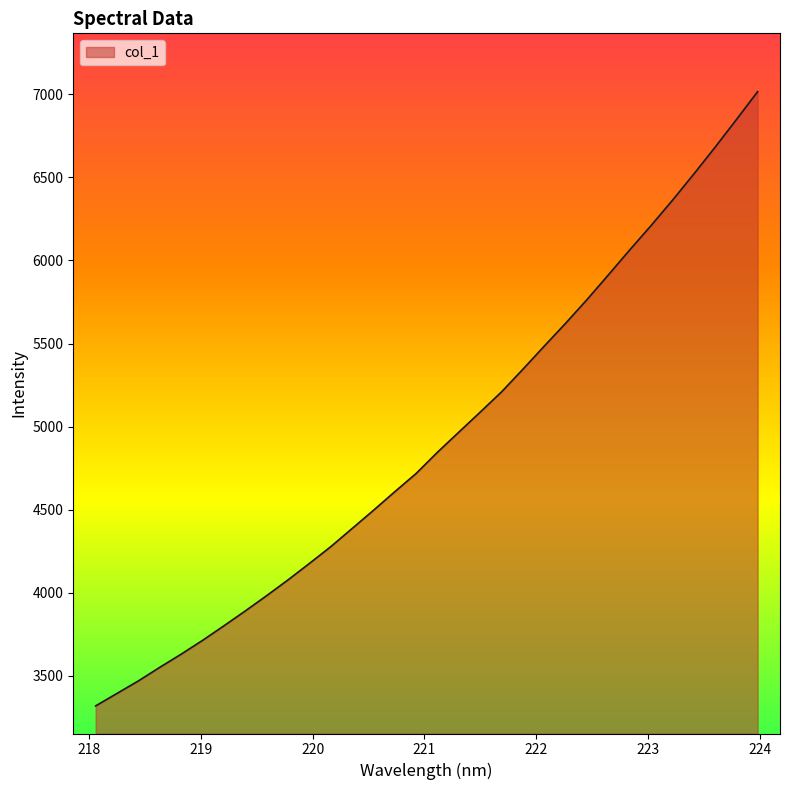

What is the difference between the maximum and minimum values?

3695.8